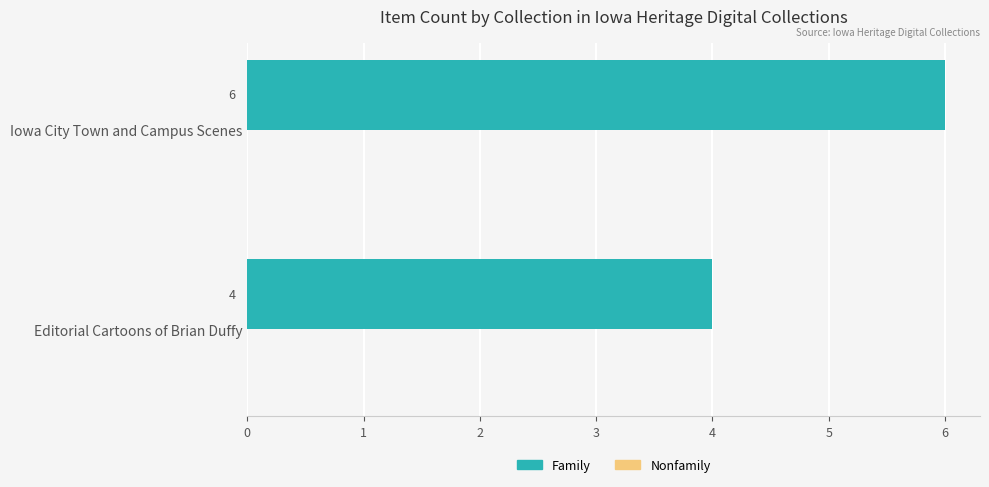

Reading bottom to top, extract all data points from this chart.

Editorial Cartoons of Brian Duffy=4	Iowa City Town and Campus Scenes=6